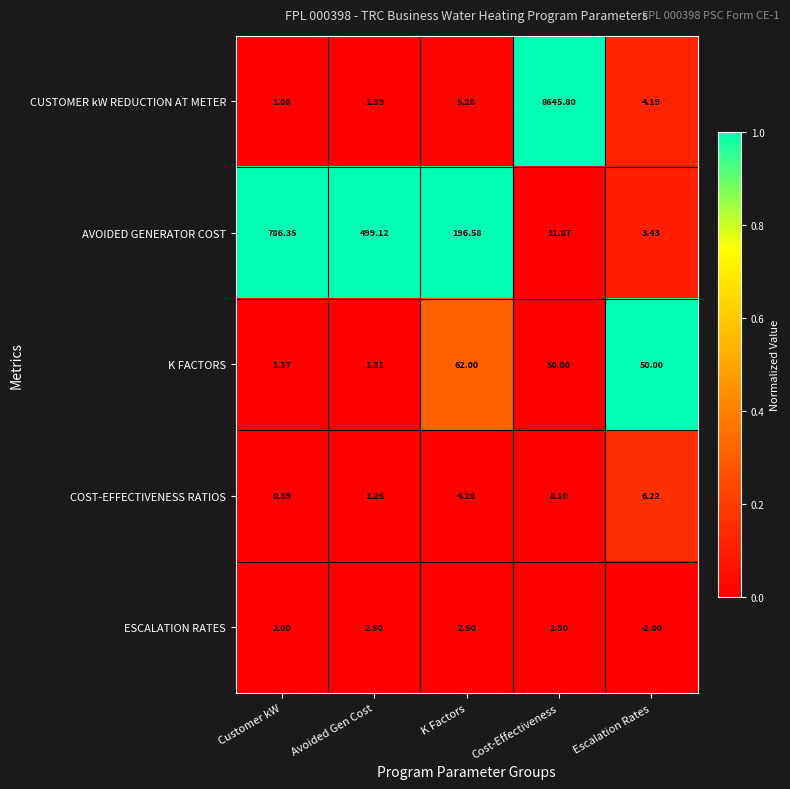

At Customer kW, list the series in order from largest to smallest.

AVOIDED GENERATOR COST, ESCALATION RATES, K FACTORS, CUSTOMER kW REDUCTION AT METER, COST-EFFECTIVENESS RATIOS